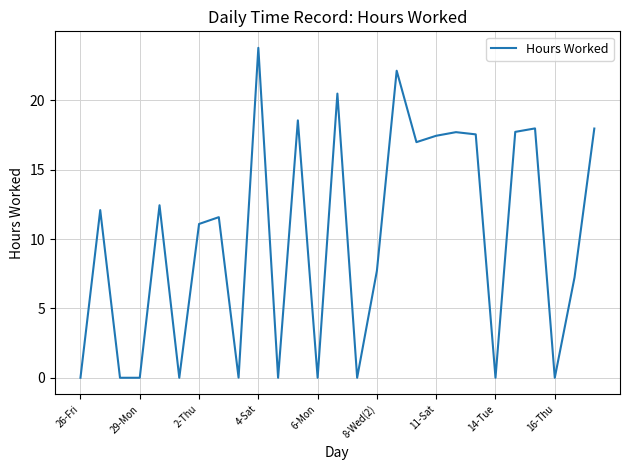

What is the difference between the maximum and minimum values?

23.8